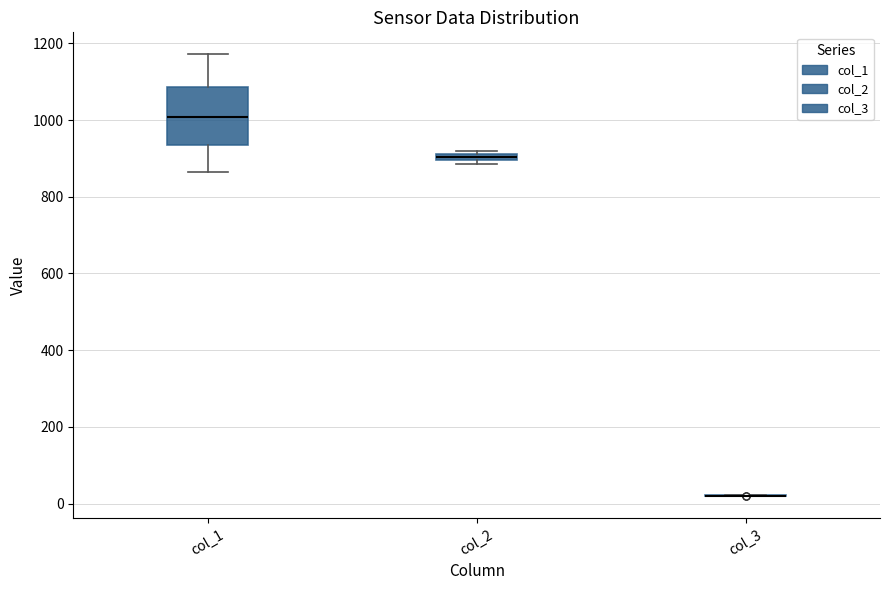

Which box is the tallest, from its lower edge to its upper edge?

col_1